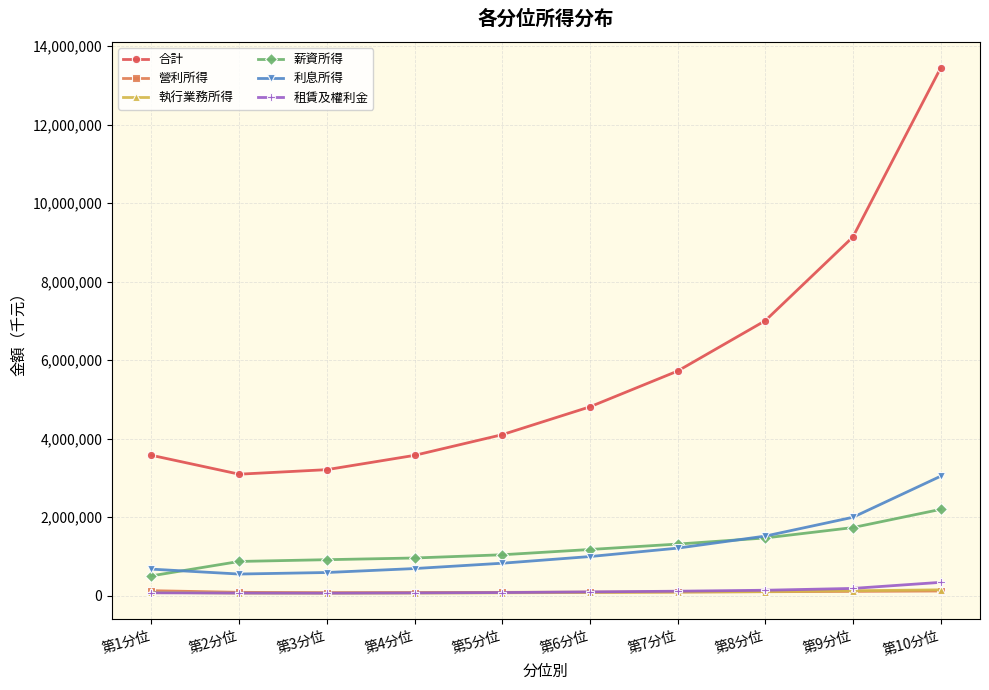

How many data points does each series have?

10